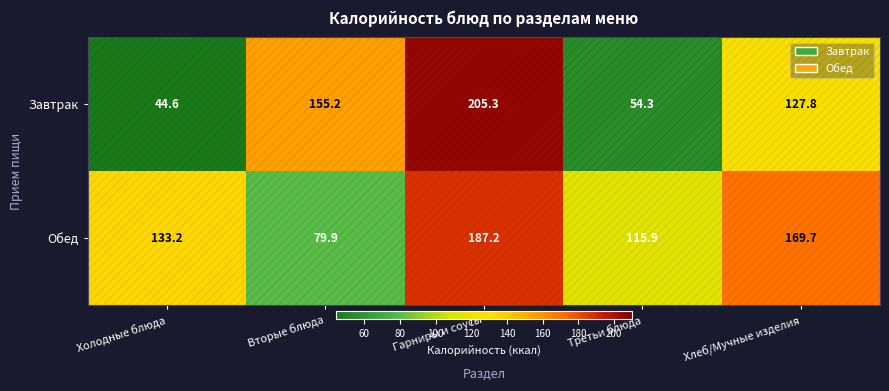

Is it true that Завтрак equals 10.3 at Холодные блюда?

False